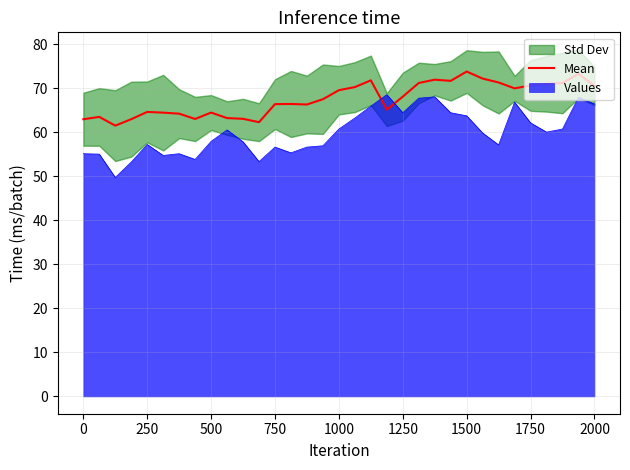

Reading right to left, extract all data points from this chart.

70.5	73.2	71.2	71.0	70.6	69.9	71.3	72.1	73.8	71.6	71.9	71.1	68.1	65.1	71.8	70.2	69.5	67.5	66.3	66.4	66.4	62.2	63.0	63.2	64.4	63.0	64.2	64.4	64.6	62.9	61.5	63.4	62.9